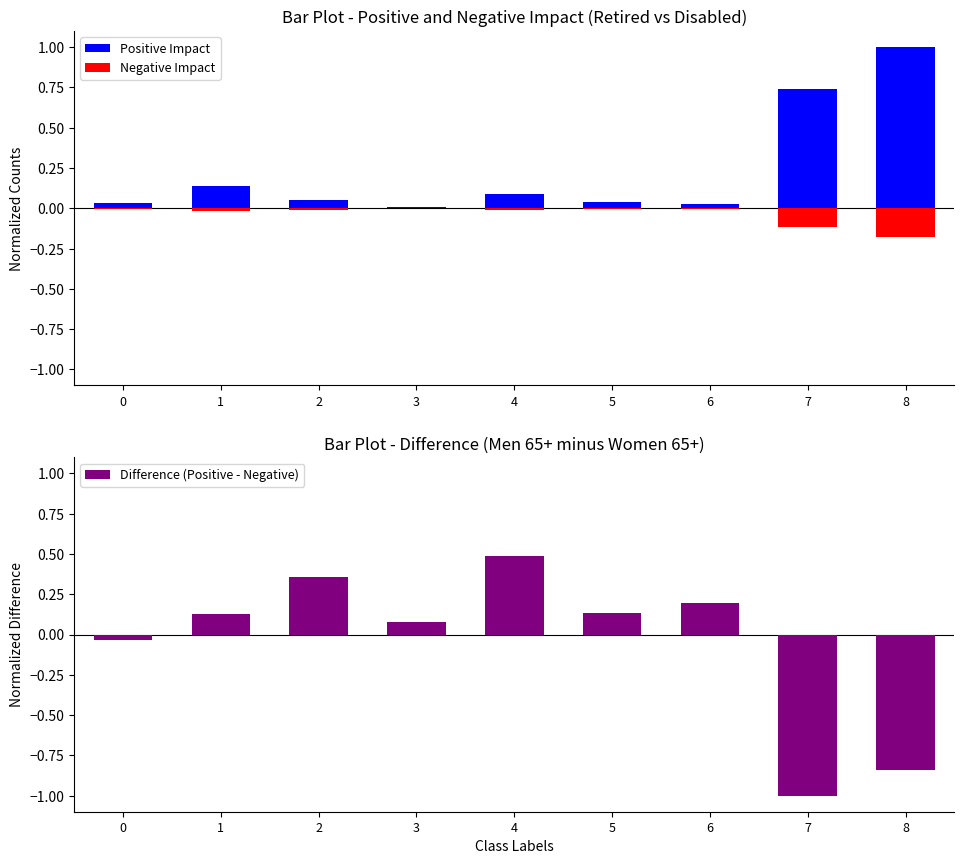

How many data points in Difference (Positive - Negative) are less than 0?

3